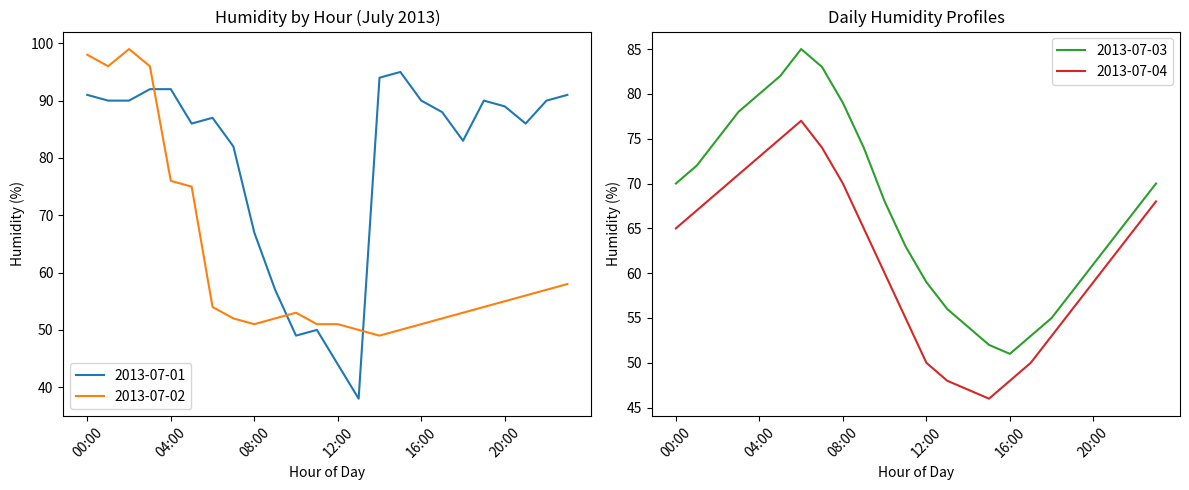

The 2013-07-02 series shows 52 at 07:00. True or false?

True